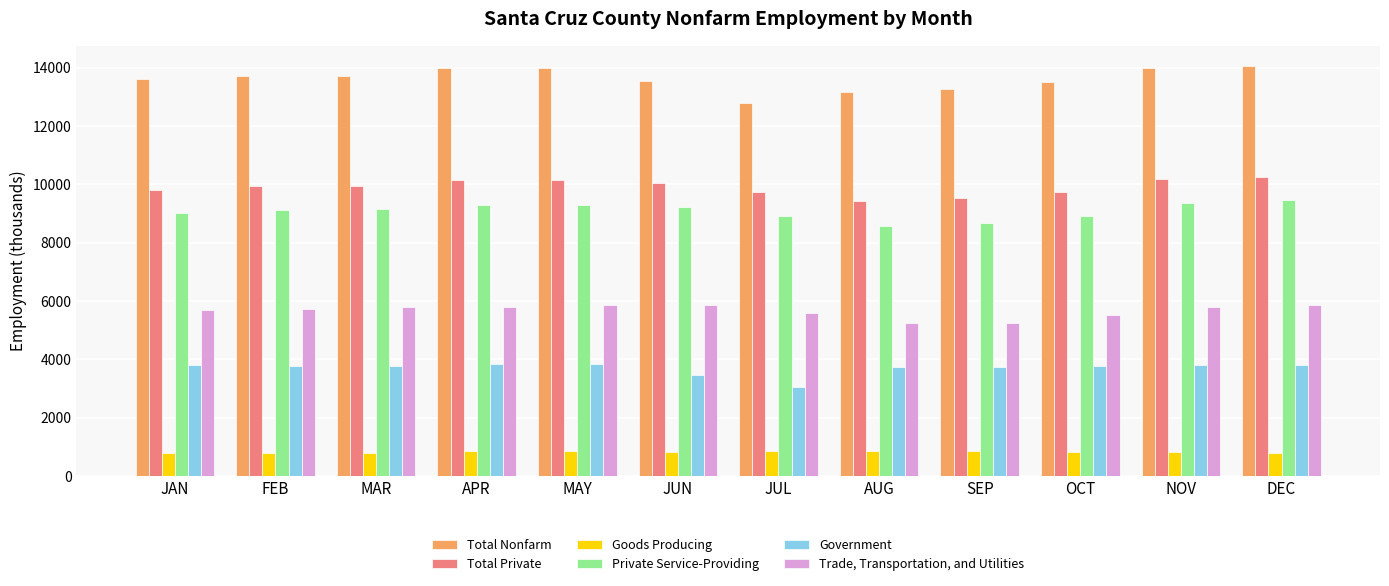

What is the difference between the highest and lowest values at JUN?

12700